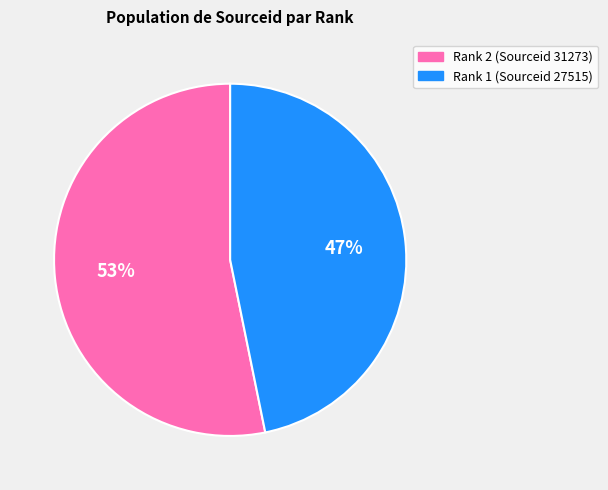

What is the largest slice in the pie chart?

Rank 2 (Sourceid 31273)